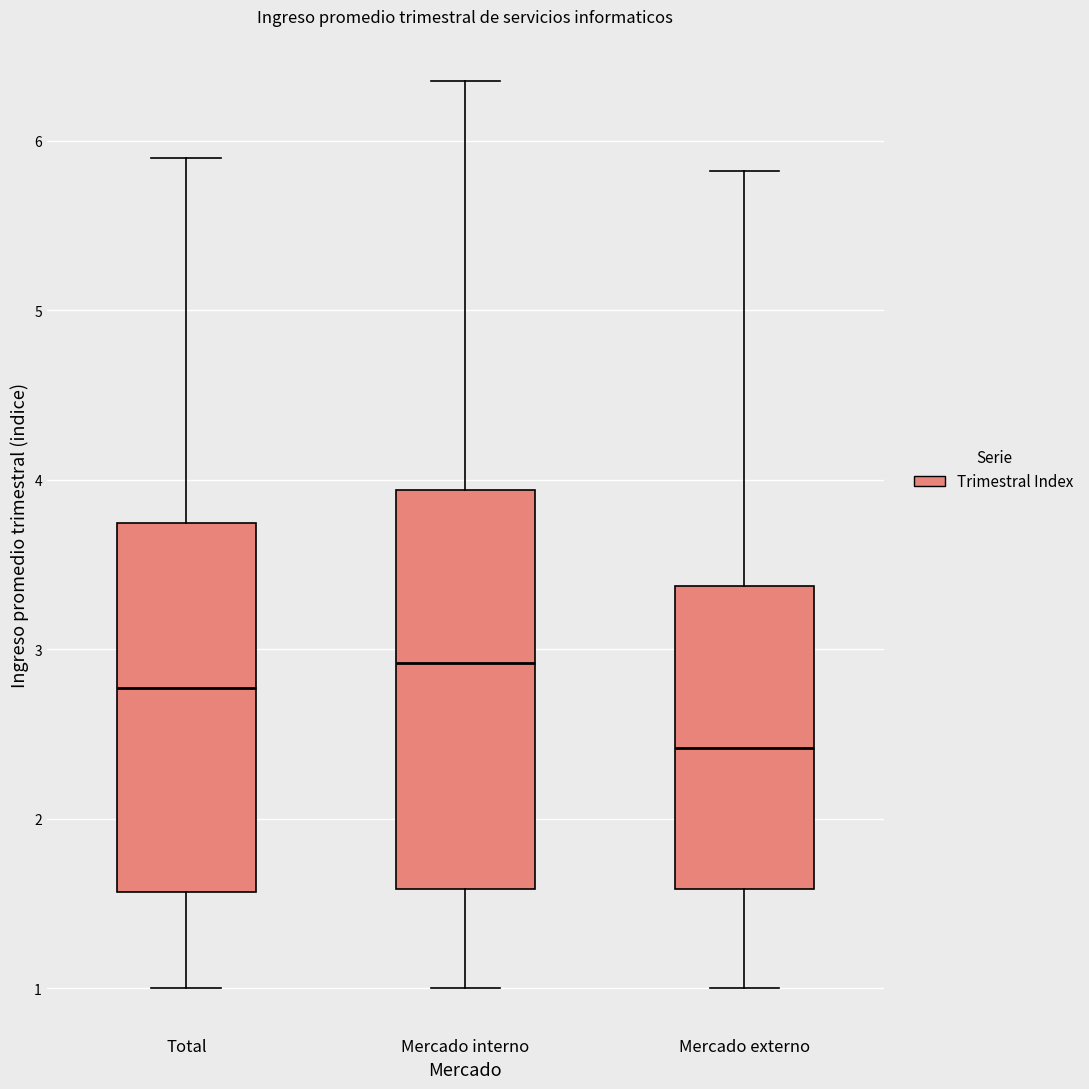

Reading left to right, transcribe this box plot: for each box, give where its median line is, the range the box spans, and where its two whiskers end, as read against the y-axis. The values are not printed on the chart, so give them approximately, as read against the axis.

Total: median 2.8, box 1.6 to 3.7, whiskers 1.0 to 5.9
Mercado interno: median 2.9, box 1.6 to 3.9, whiskers 1.0 to 6.4
Mercado externo: median 2.4, box 1.6 to 3.4, whiskers 1.0 to 5.8